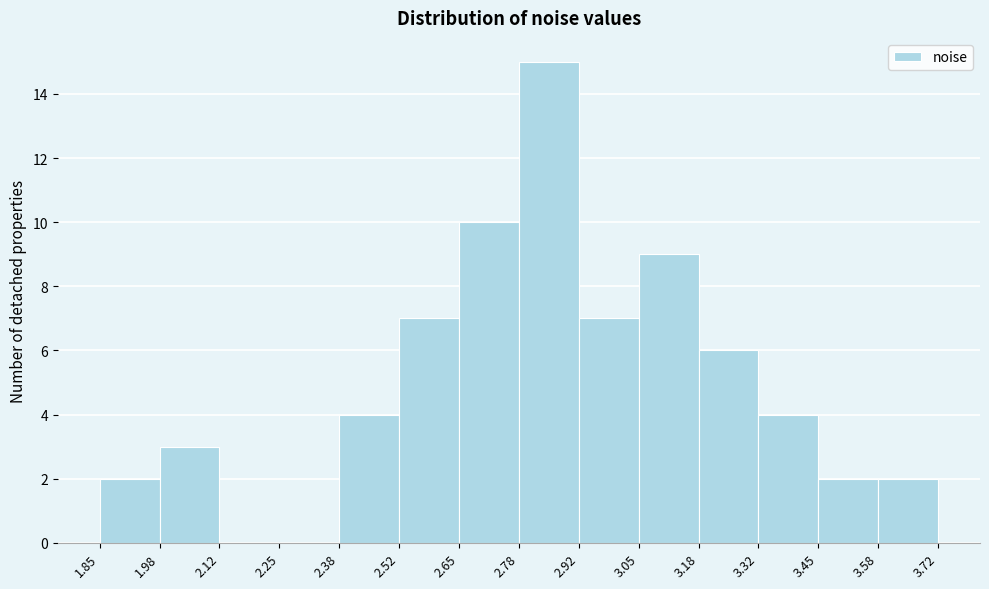

What is the height of the bar covering 2.65 to 2.78 on the x-axis? The values are not printed on the chart, so give them approximately, as read against the axis.

10